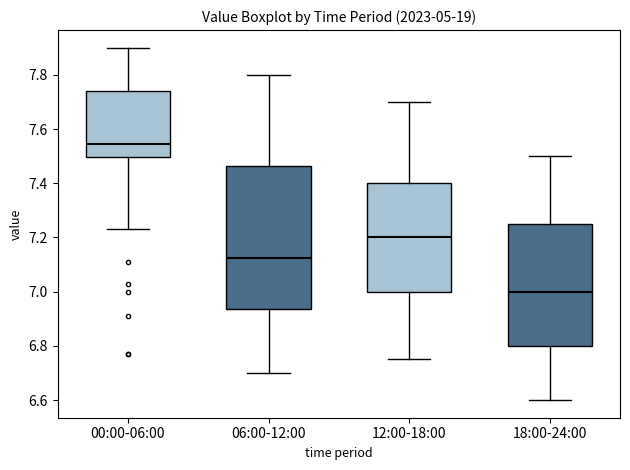

Which box's median line is the lowest?

18:00-24:00